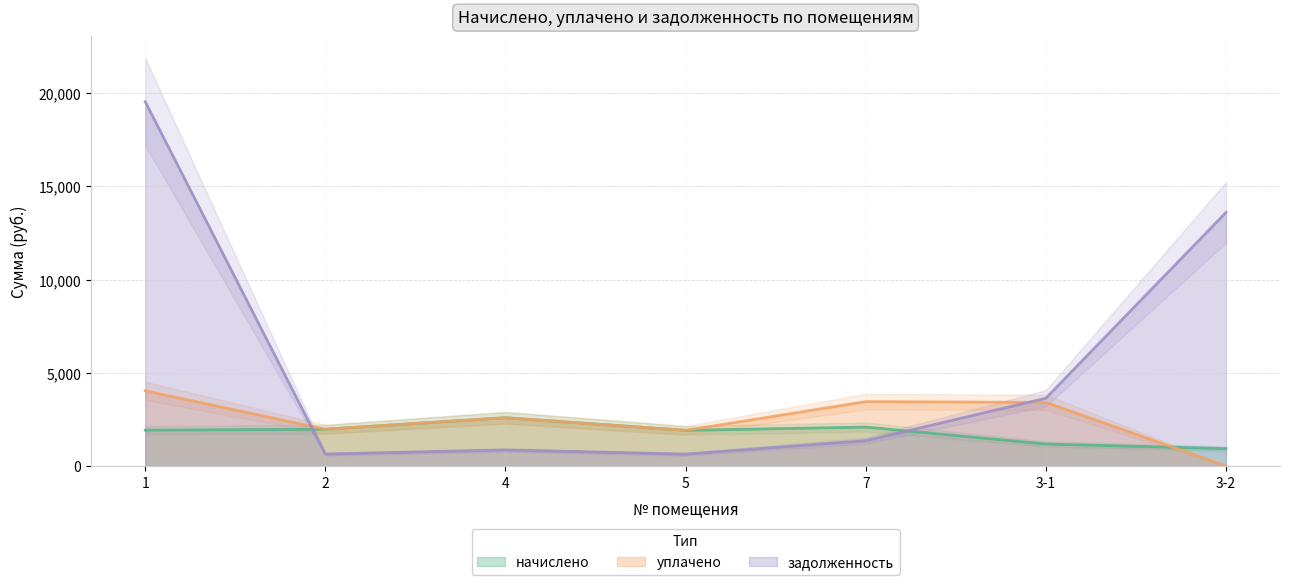

Which series has the largest range (max minus min)?

задолженность